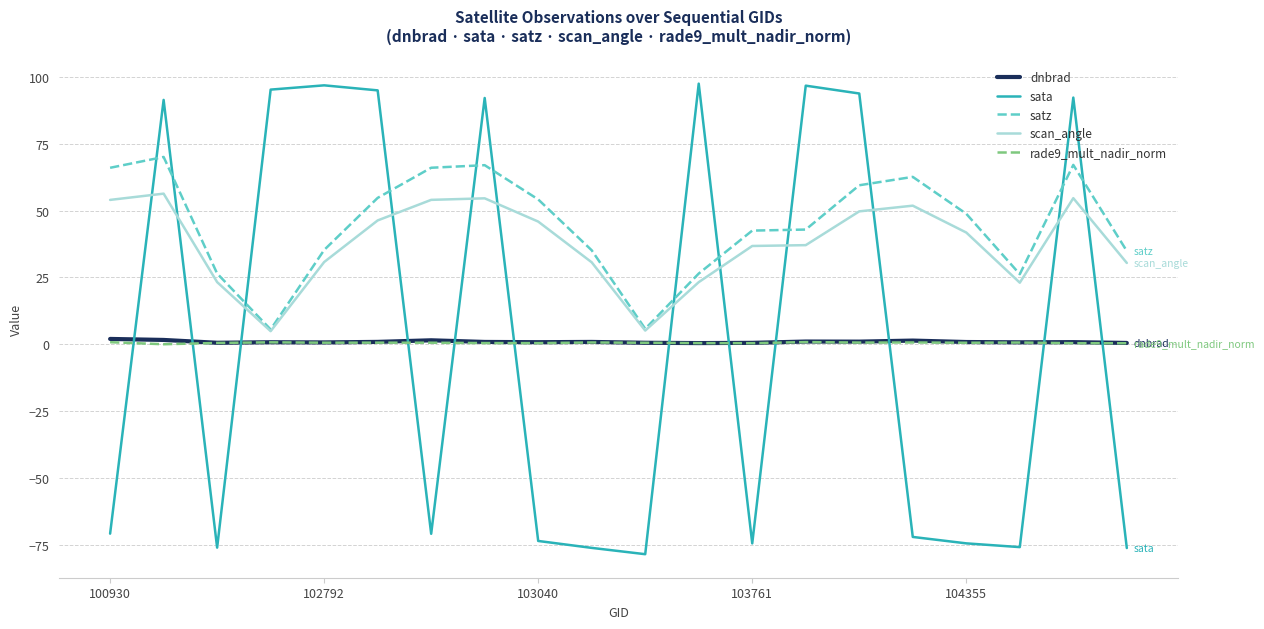

True or false: dnbrad and satz cross at least once.

False